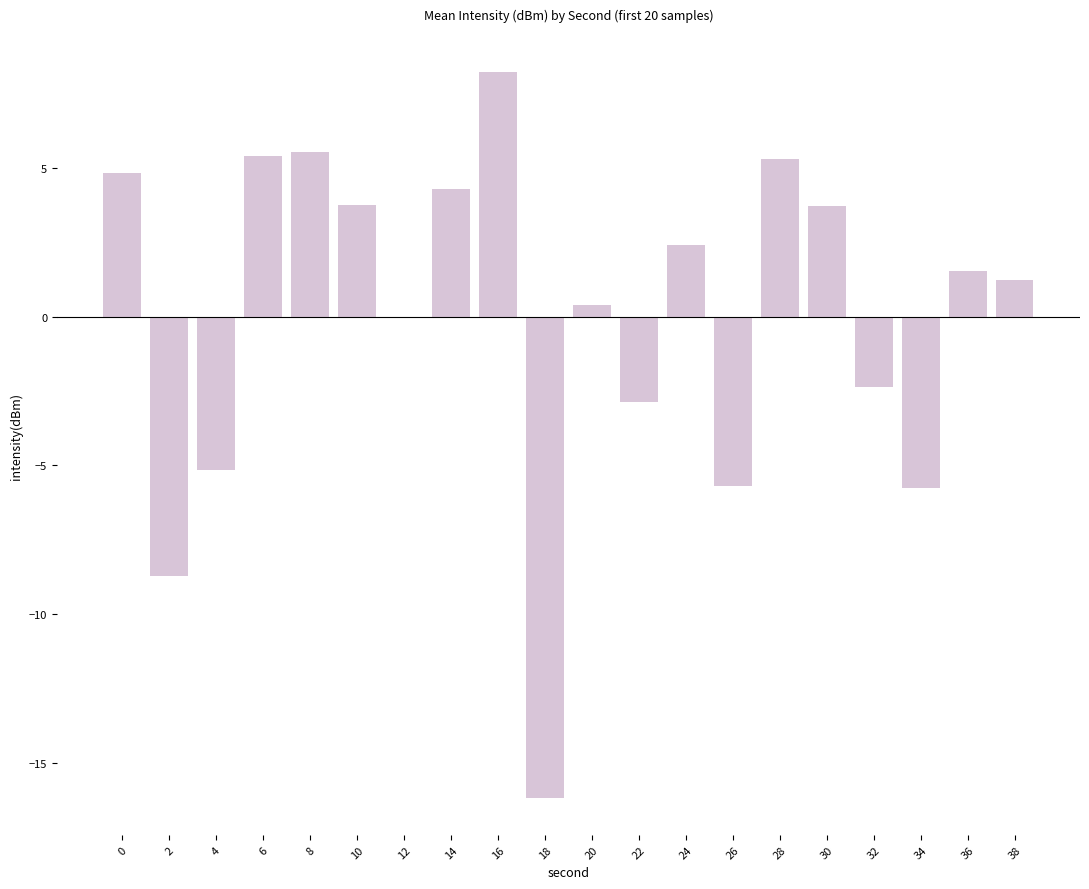

Are the bars horizontal?

No